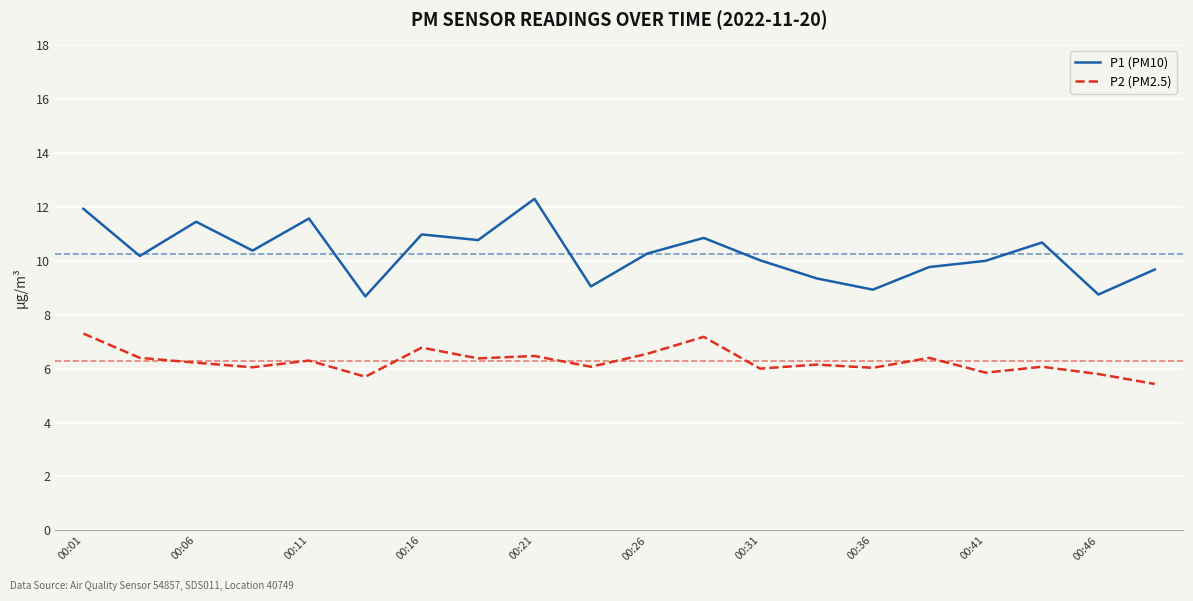

In P2 (PM2.5), how many points are higher than both neighbors (excluding endpoints)?

7